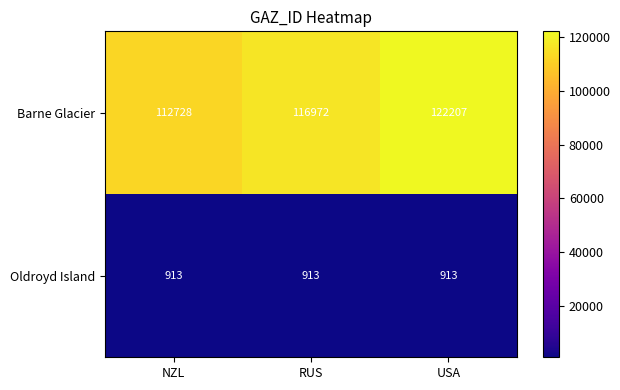

Which series has the largest total across all categories?

Barne Glacier